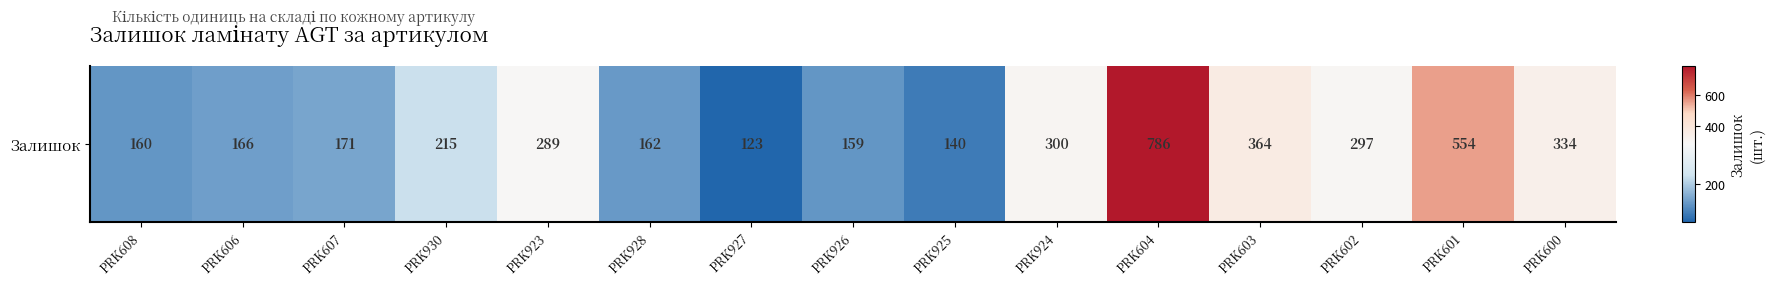

Approximately how many times larger is the value at PRK925 compared to PRK603?

0.4